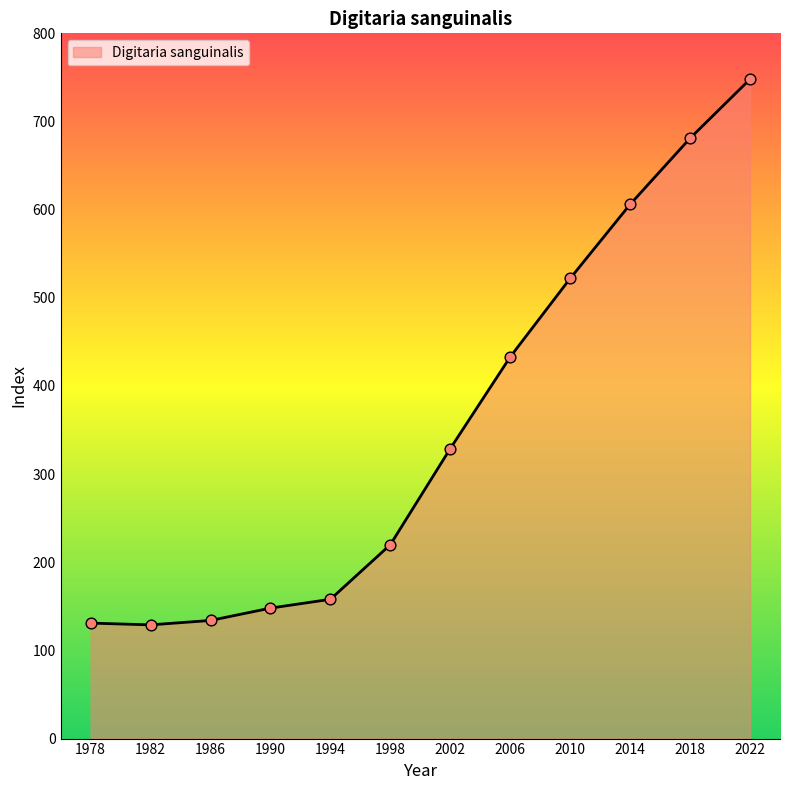

What is the change in value from 1982 to 1994?

+29